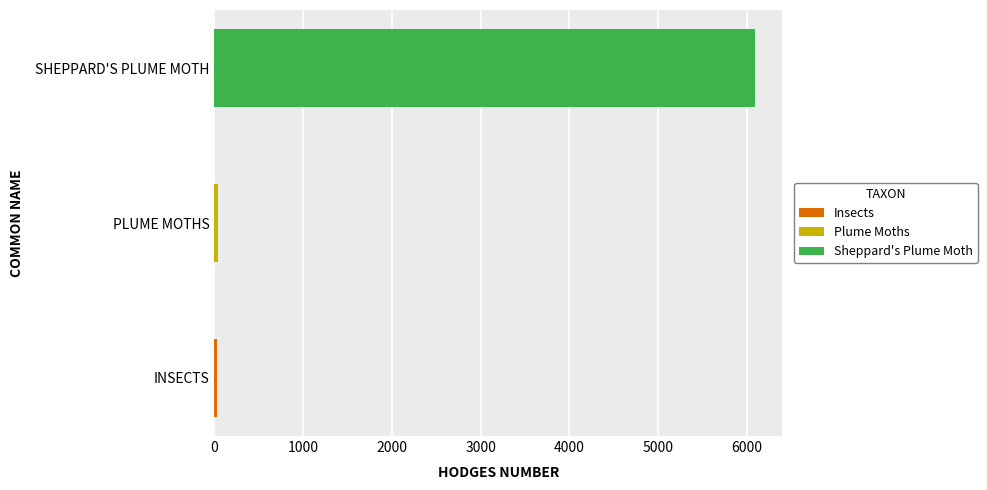

At which label does the data first exceed 46?

Plume Moths